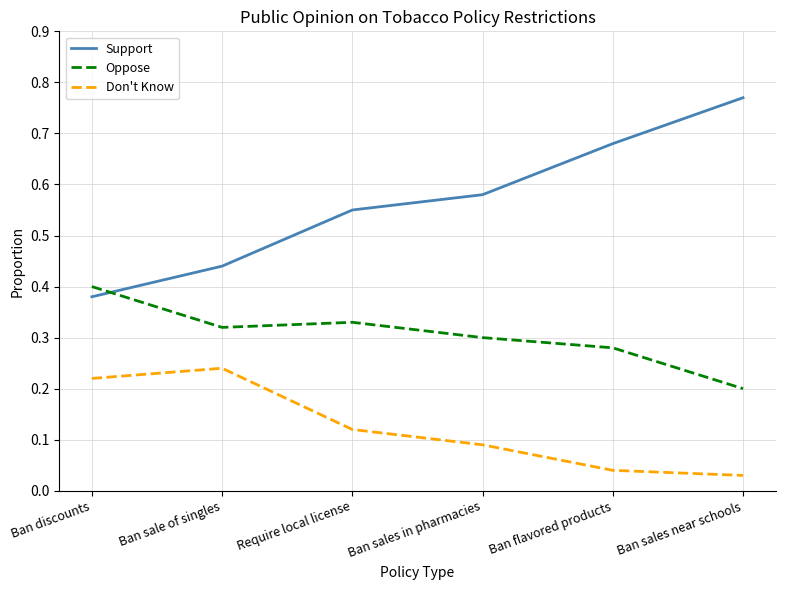

What is the difference between the highest and lowest values at Ban sales in pharmacies?

0.5